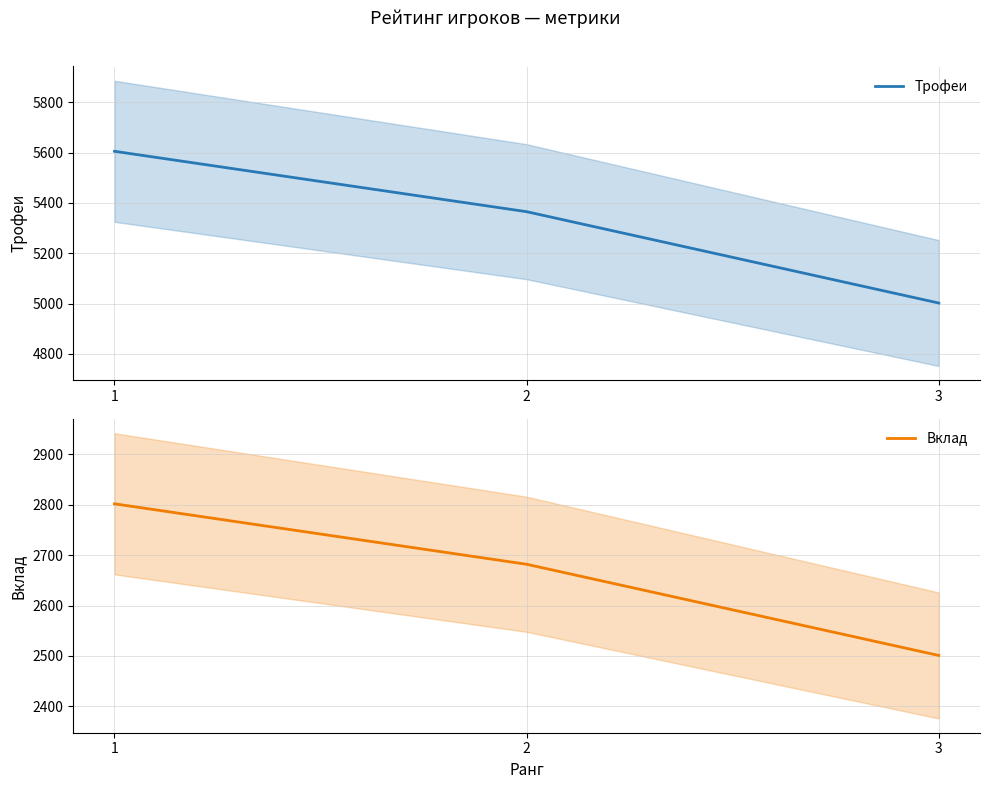

List the series in order of their overall mean, highest first.

Трофеи, Вклад